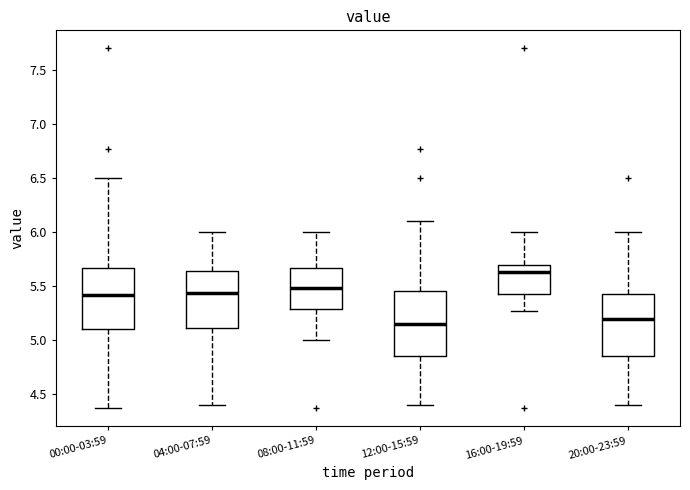

Which box's median line is the highest?

16:00-19:59